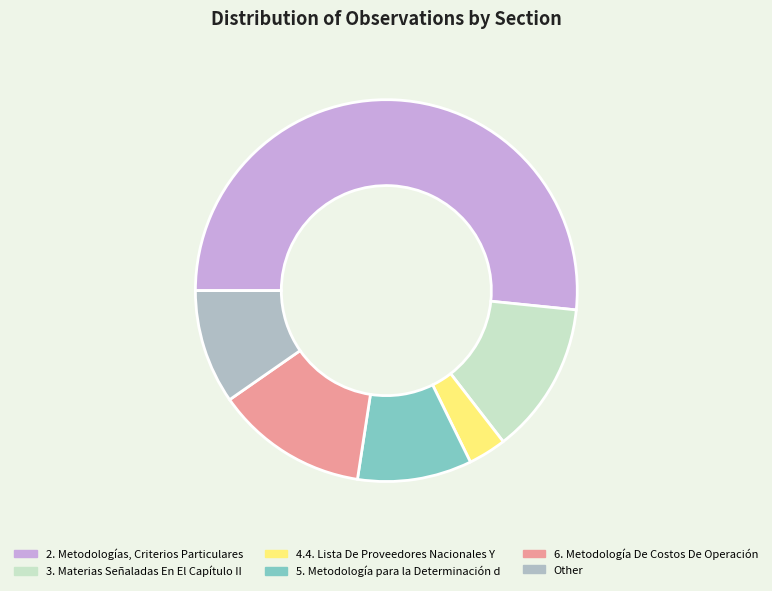

Between 6. Metodología De Costos De Operación and 4.4. Lista De Proveedores Nacionales Y, which is larger?

6. Metodología De Costos De Operación